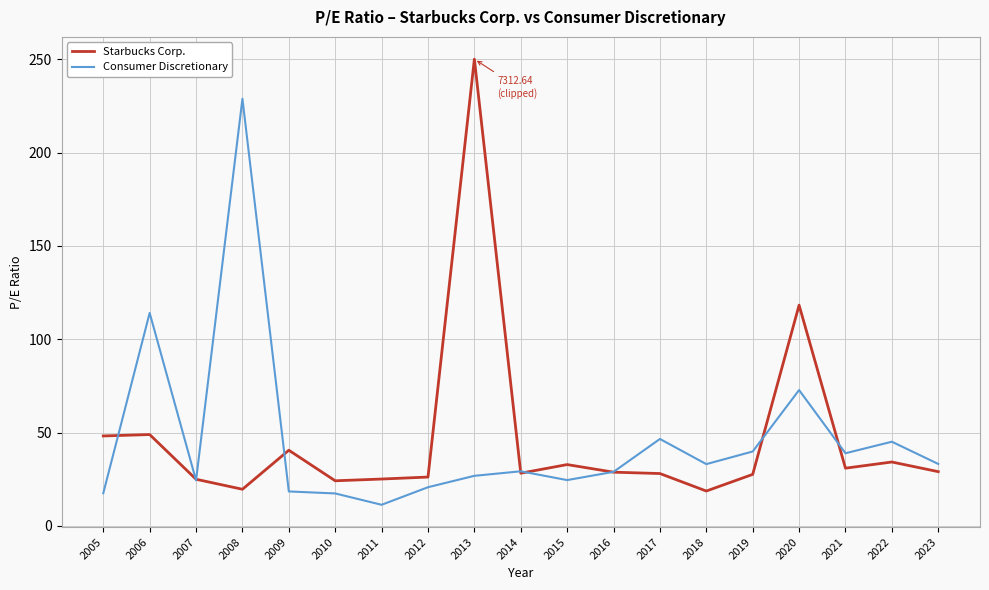

What is the total value across all series at 2017?

74.7